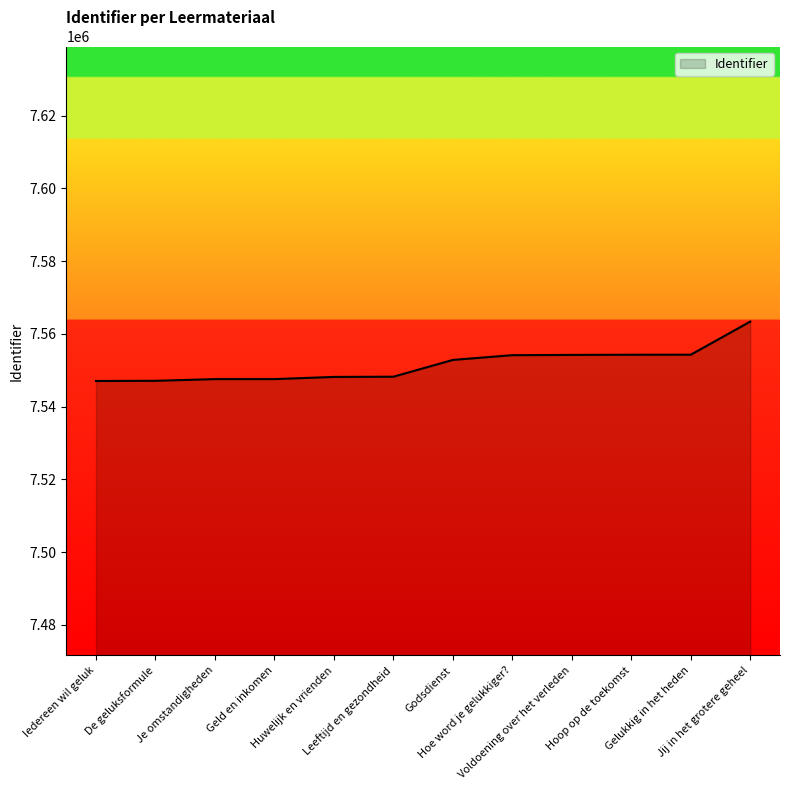

What is the greatest value displayed?

7563400